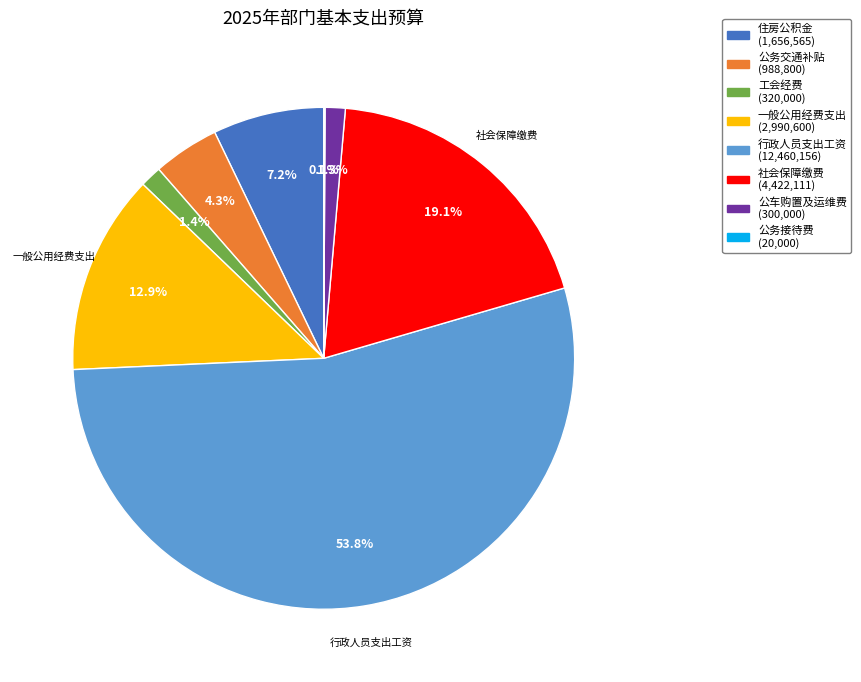

Is there any slice that represents more than half of the pie?

Yes